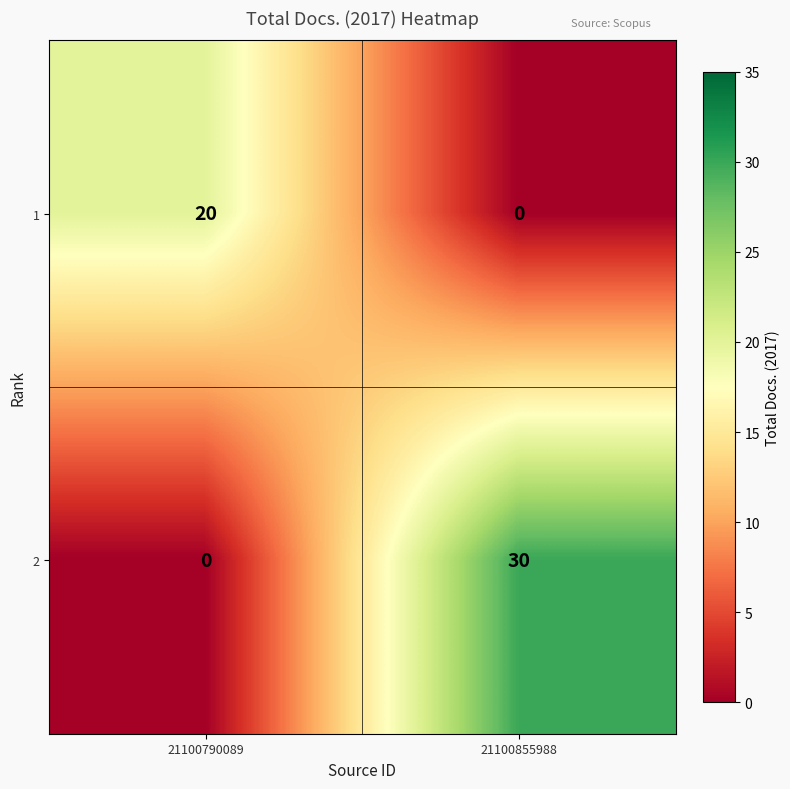

True or false: 1 has a value of 20 at 21100790089.

True